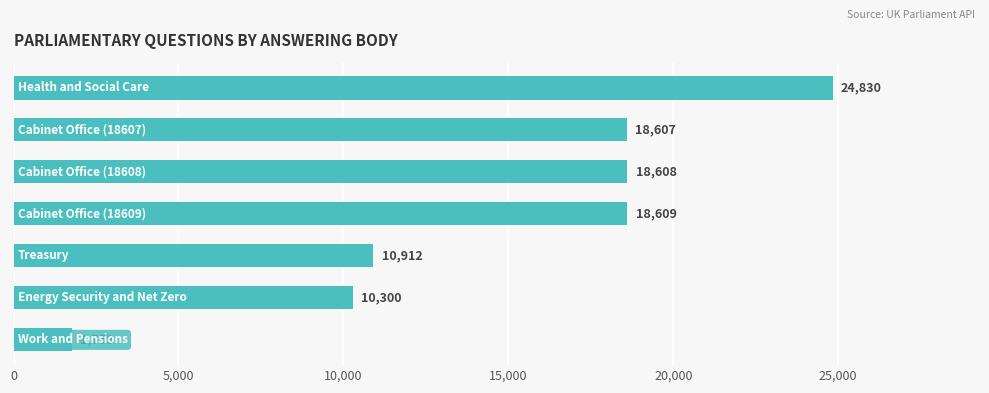

What is the value of the 2nd bar from the top?

18607